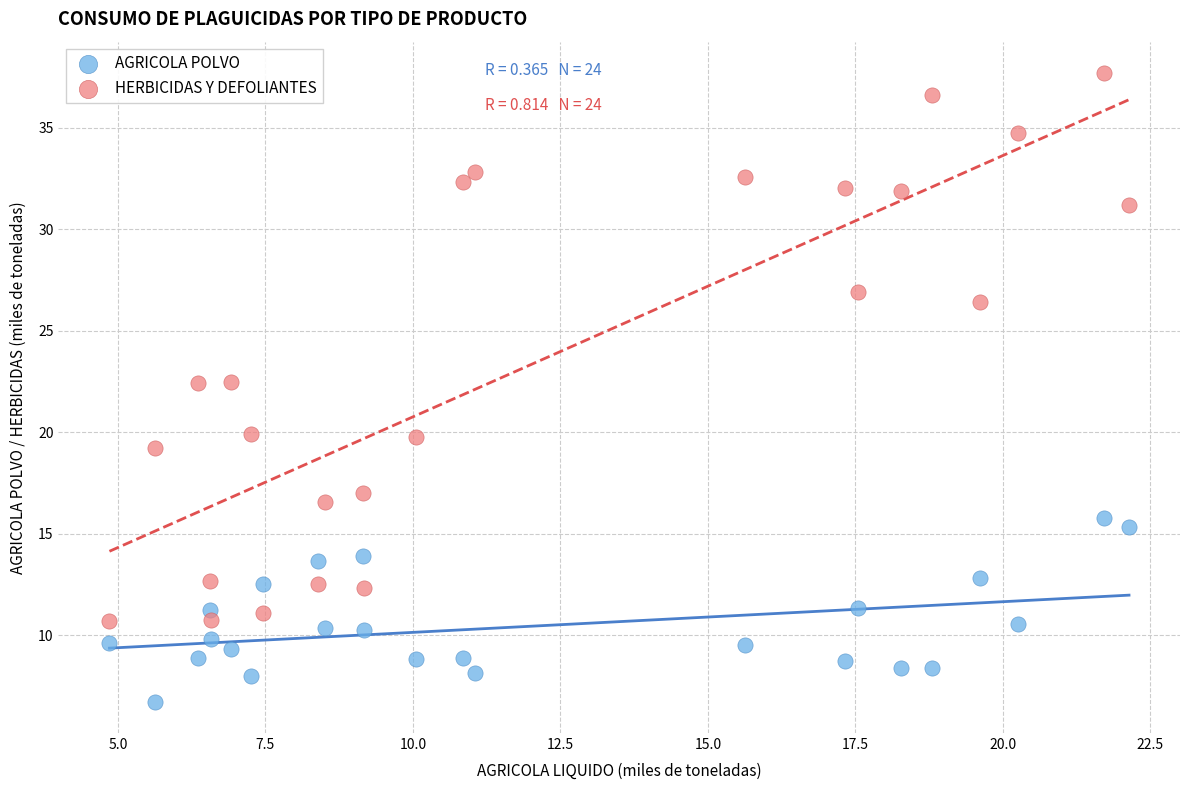

Which series has the widest spread of Y values?

HERBICIDAS Y DEFOLIANTES